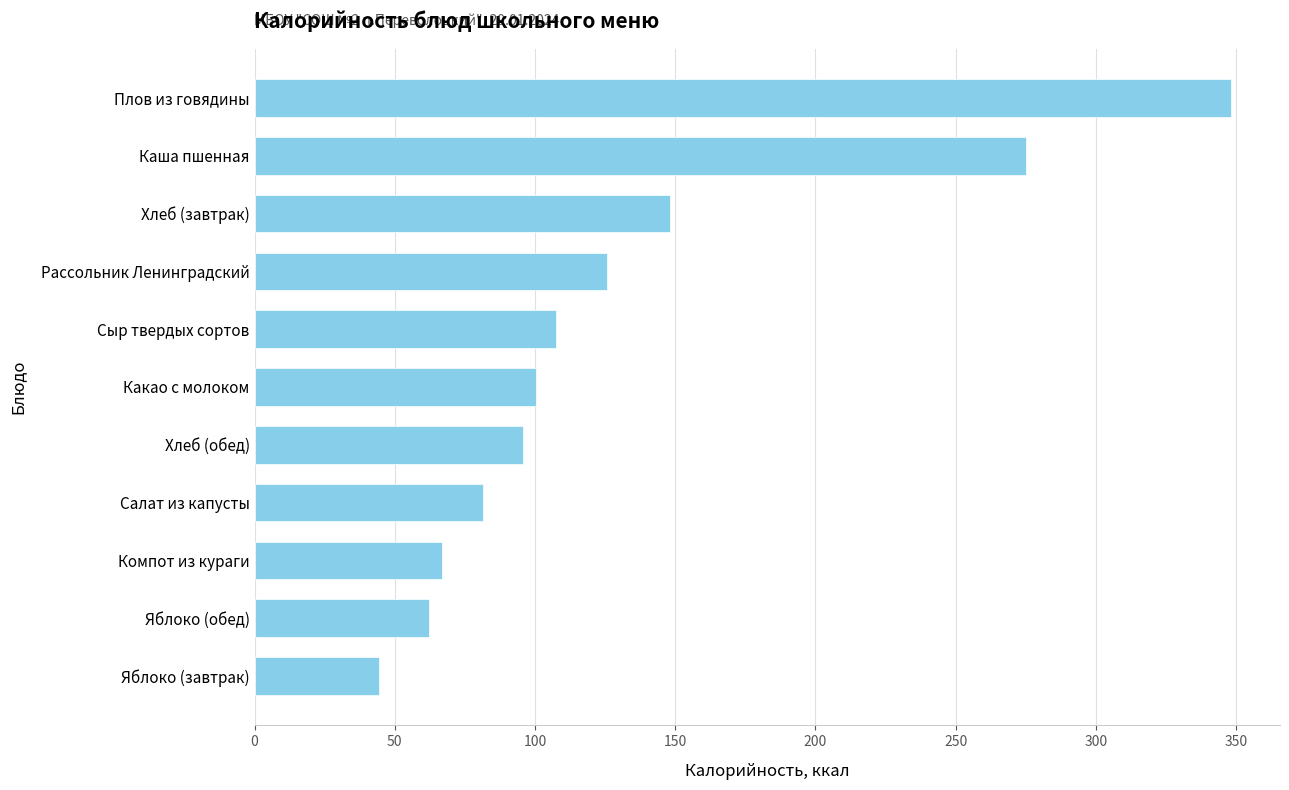

What is the smallest value displayed?

44.4